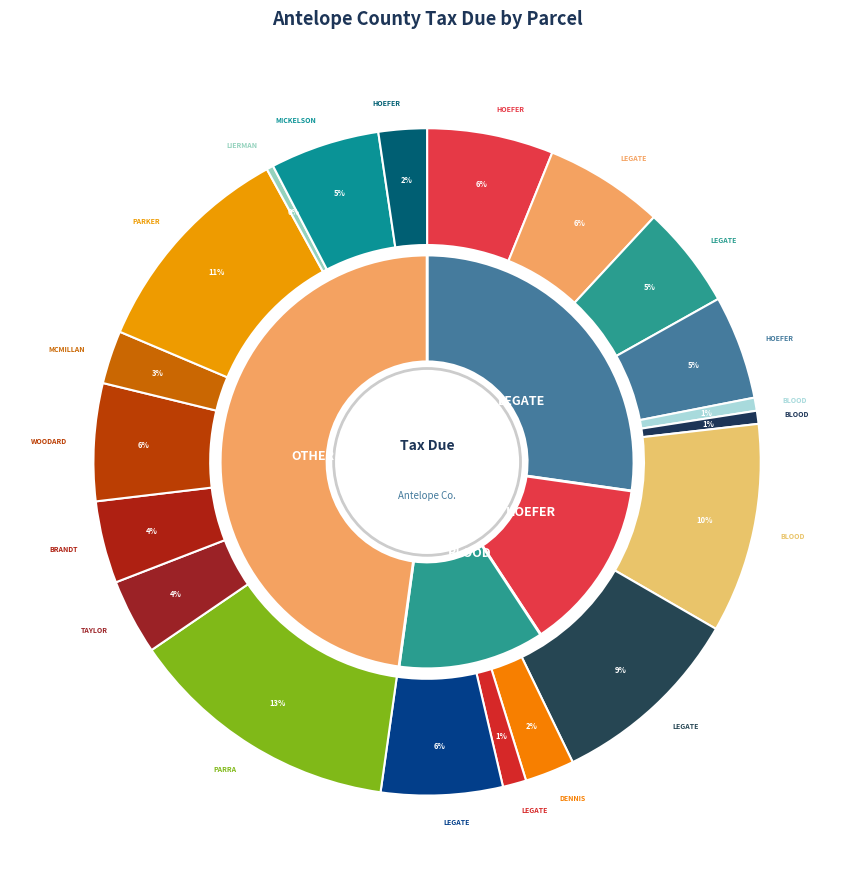

Rank the categories by value from highest to lowest.

PARRA, PARKER, BLOOD (410 M), LEGATE (408 M), HOEFER (M ST), LEGATE (611 O), LEGATE (405 M), WOODARD, MICKELSON, HOEFER (506 M), LEGATE (417 M), BRANDT, TAYLOR, MCMILLAN, DENNIS (402 M), HOEFER (600 R), LEGATE (609 O), BLOOD (414 M), BLOOD (412 M), LIERMAN (34901)